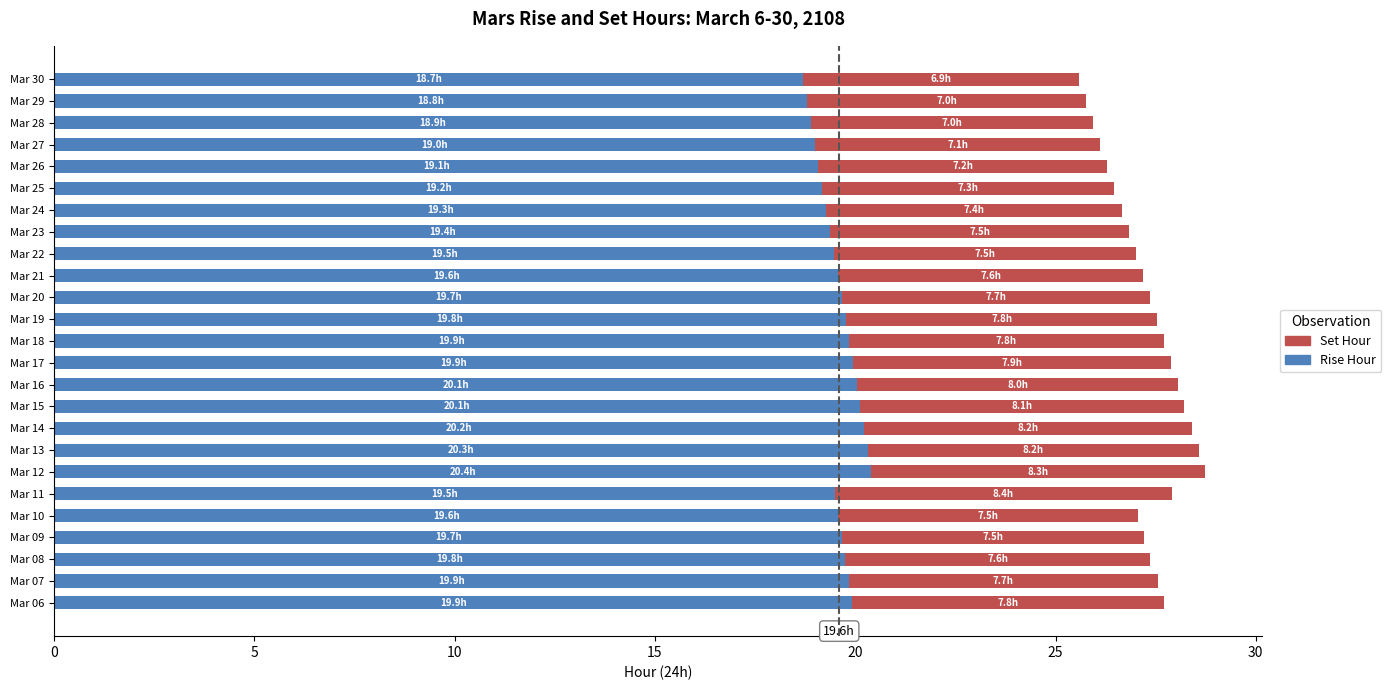

What is the minimum value for Rise Hour?

18.7